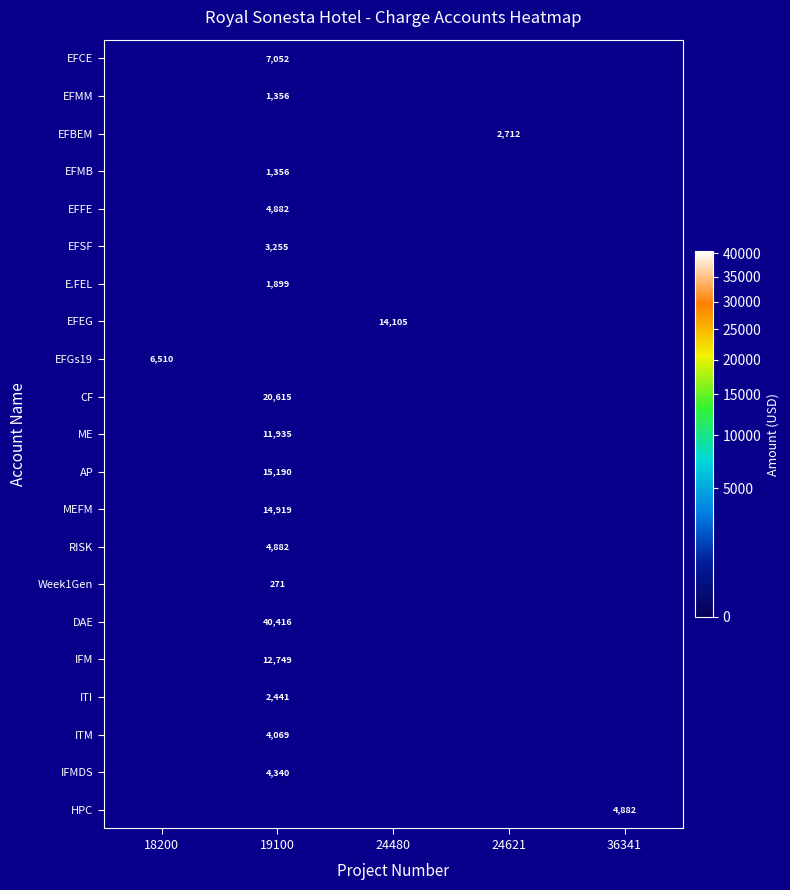

Where is EFGs19 nearest to the value 3255?

18200